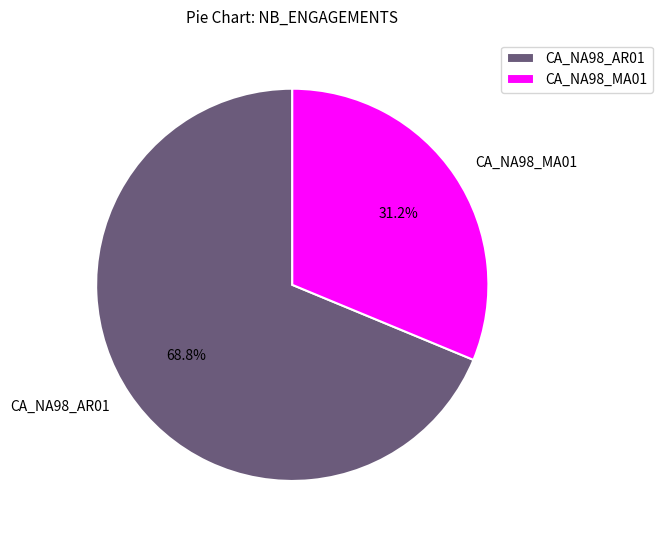

Is CA_NA98_AR01 the majority of the pie?

Yes